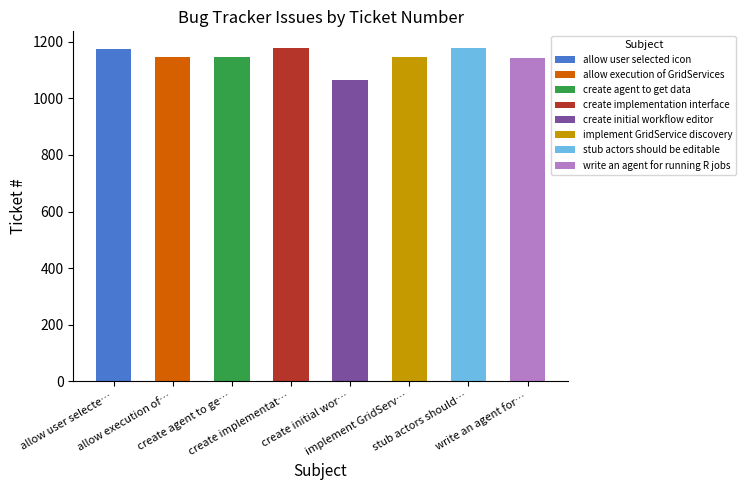

The chart shows a value of 571 at create initial workflow editor. True or false?

False